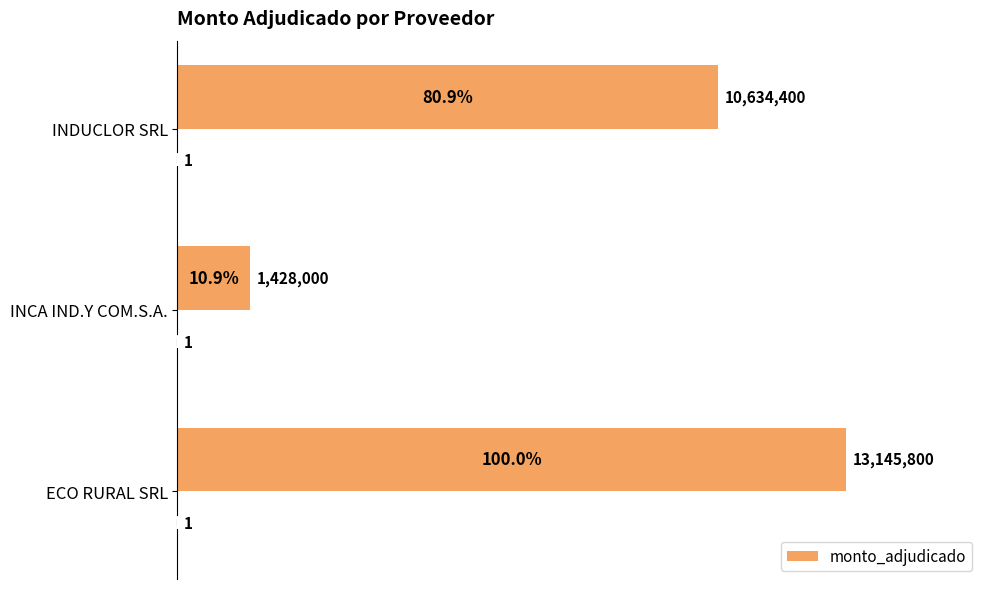

True or false: the data shows 10634400 at INDUCLOR SRL.

True